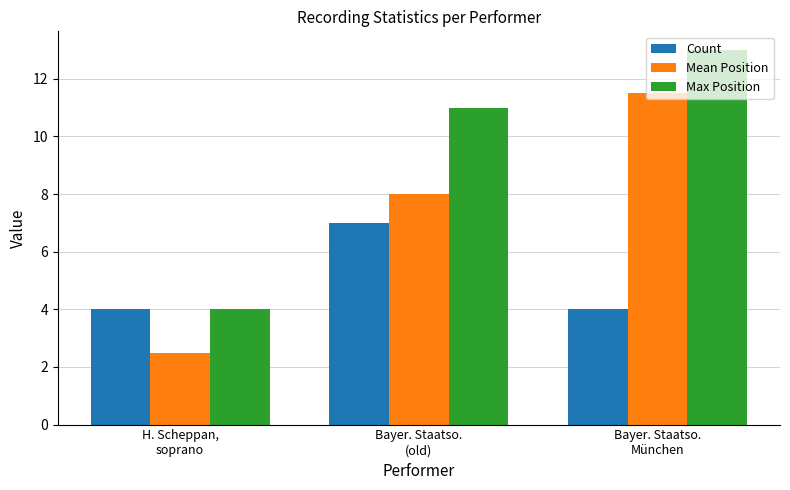

What is the total value across all series at Bayer. Staatso.
München?

28.5